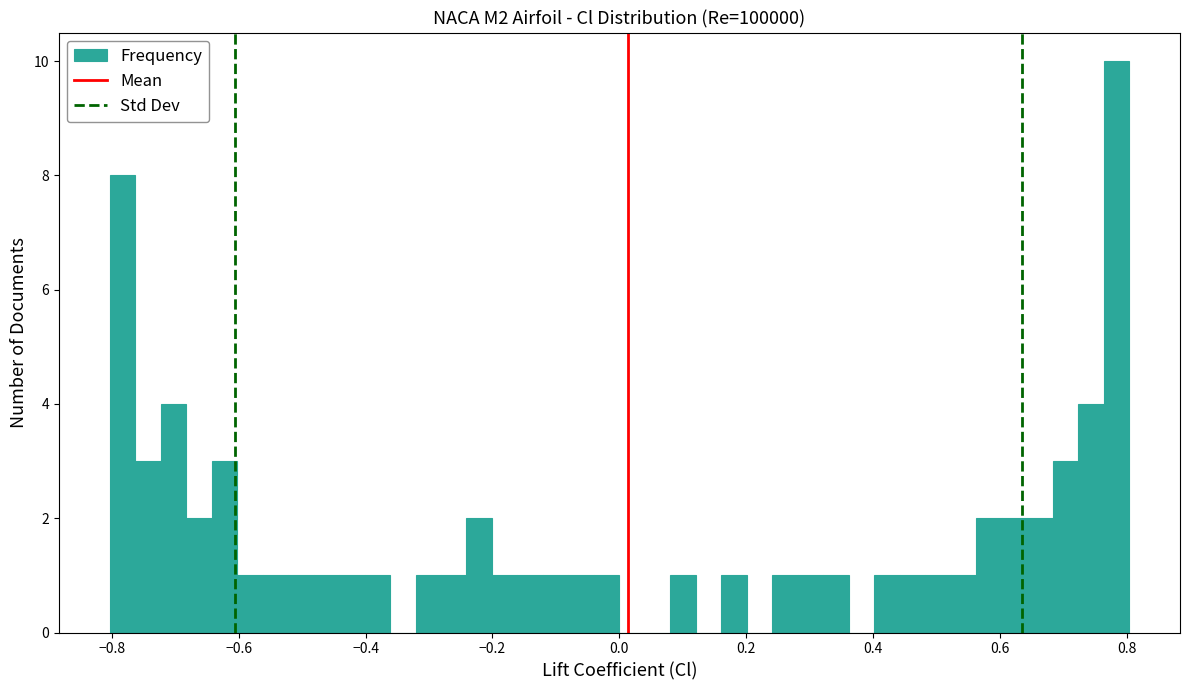

Around what value on the x-axis is the tallest bar? Give the approximate position of its centre, as read against the axis.

0.78